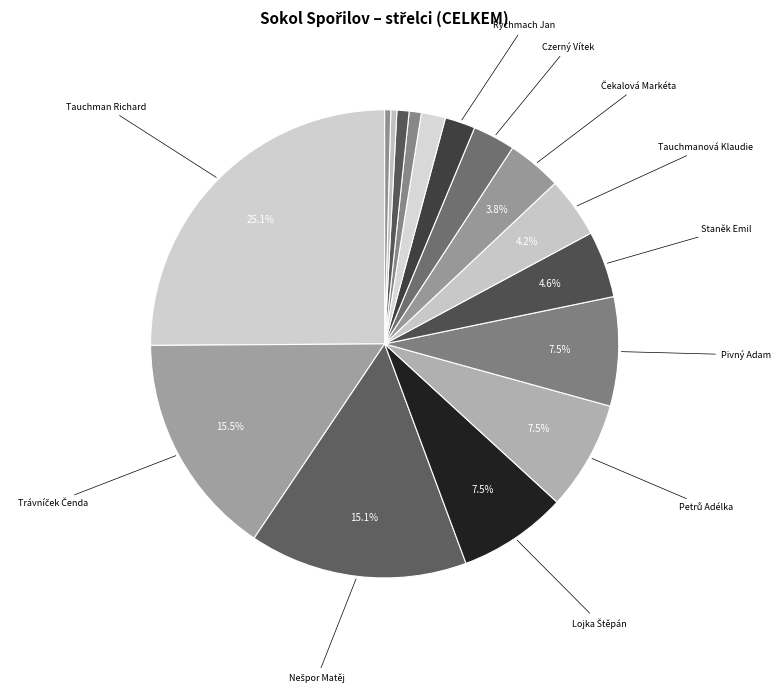

Rank the categories by value from lowest to highest.

Reichl Martin, Slavík Lukáš, Grézlová Vendula, Kosová Katka, Kobrle Vašík, Rychmach Jan, Czerný Vítek, Čekalová Markéta, Tauchmanová Klaudie, Staněk Emil, Lojka Štěpán, Petrů Adélka, Pivný Adam, Nešpor Matěj, Trávníček Čenda, Tauchman Richard